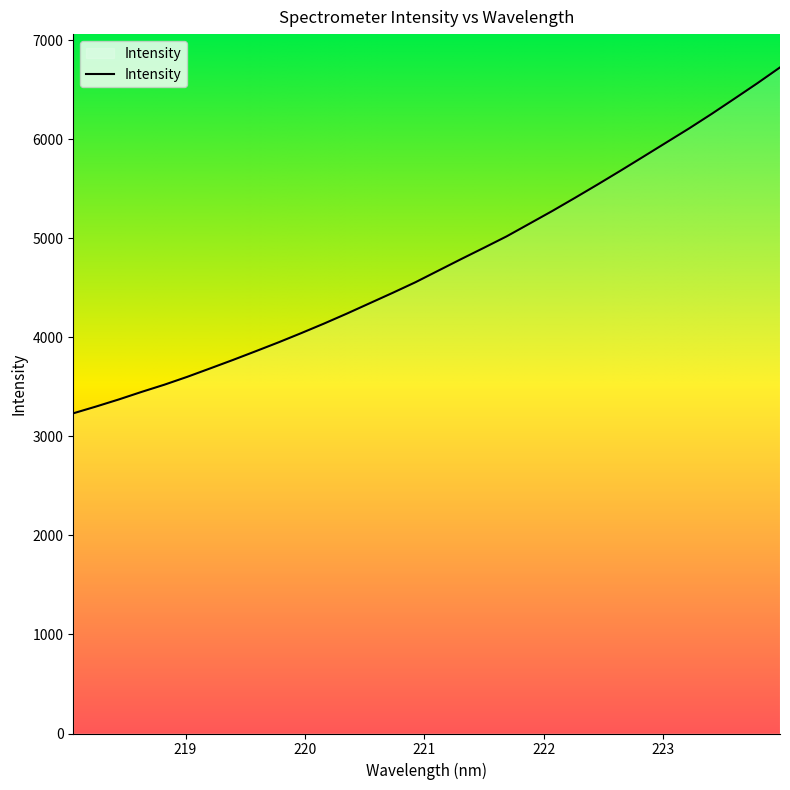

What is the smallest value displayed?

3233.0